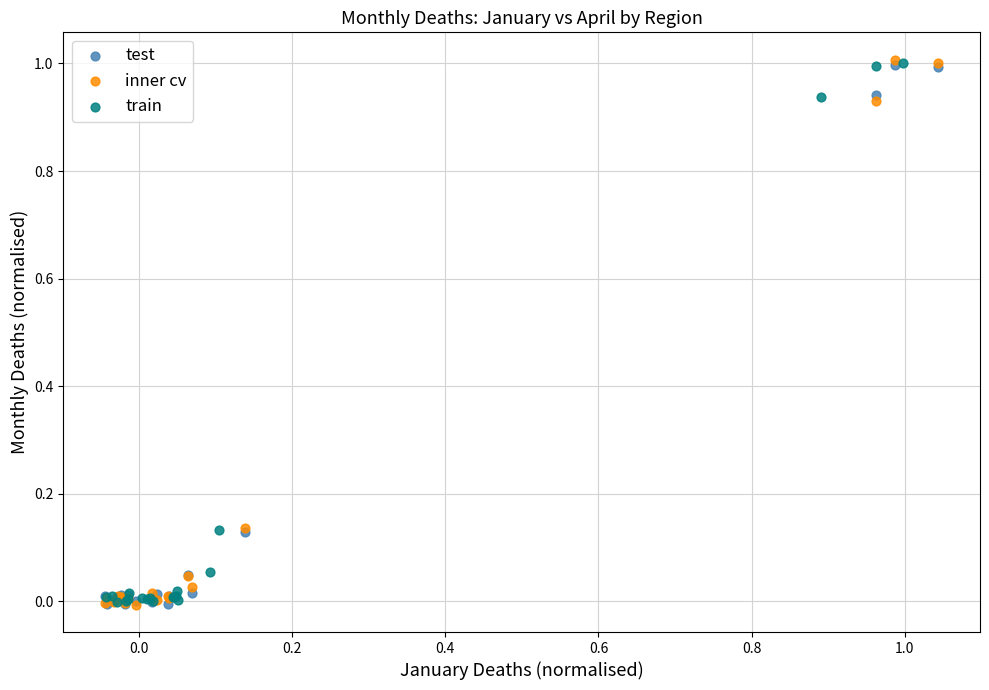

Which series has the largest Y range (max minus min)?

inner cv